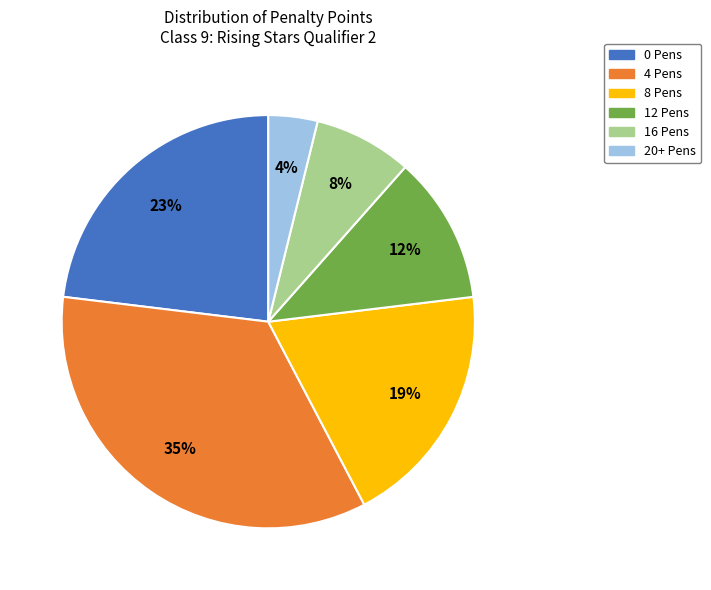

Is it true that 4 Pens is 1% of the pie?

False